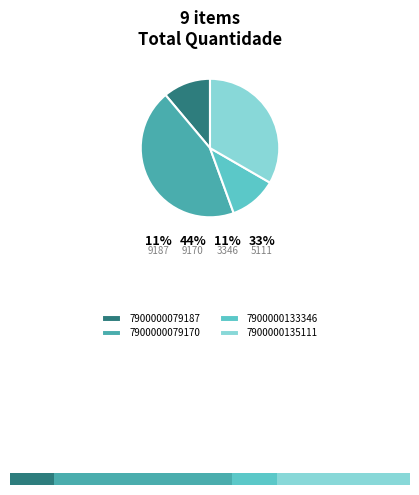

What percentage is the 7900000135111 slice, to the nearest percent?

33%